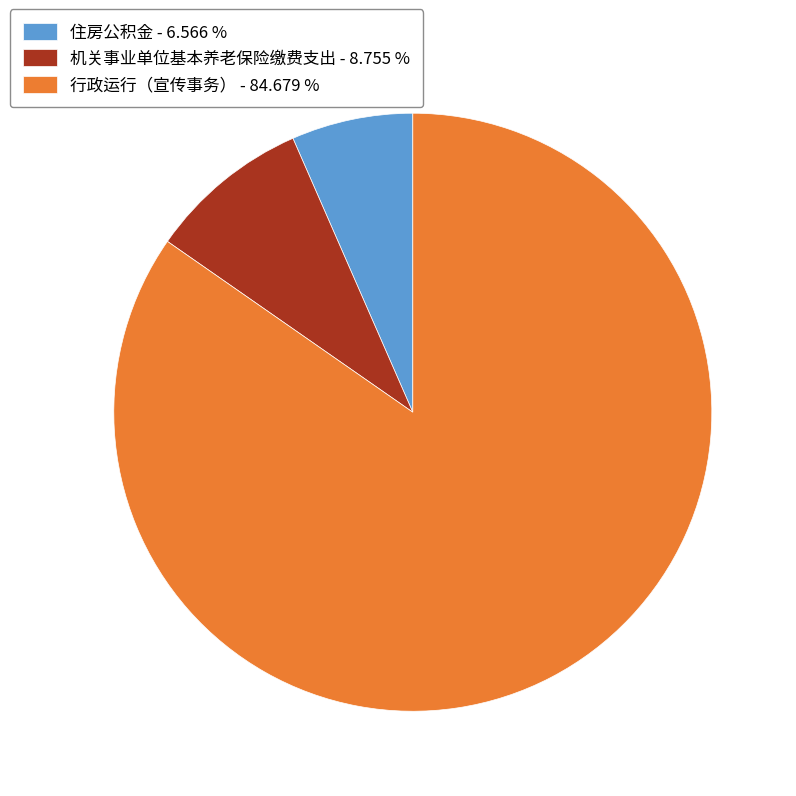

Approximately how many times larger is the value at 机关事业单位基本养老保险缴费支出 - 8.755 % compared to 住房公积金 - 6.566 %?

1.3